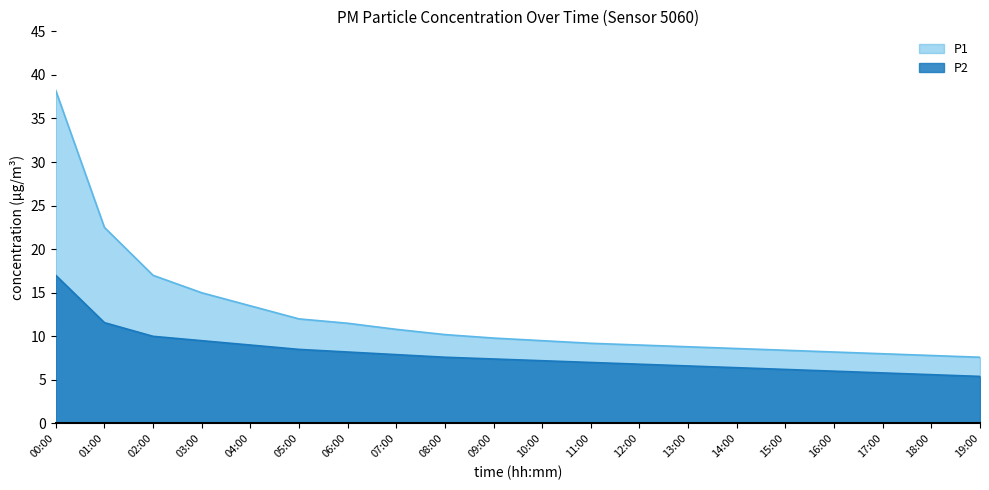

At which category does the chart reach its minimum across all series?

19:00